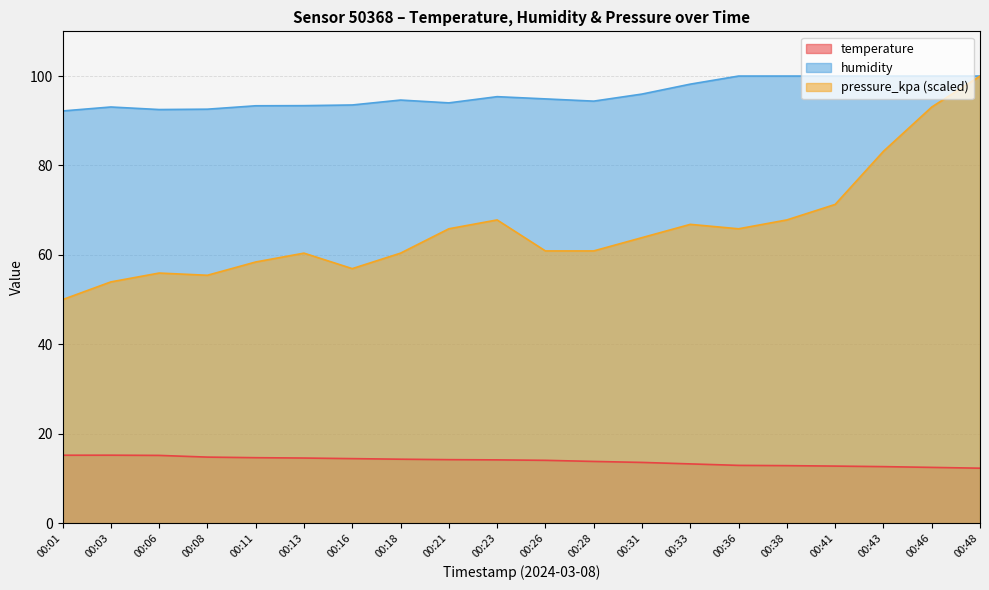

What is the total value across all series at 00:26?

169.8